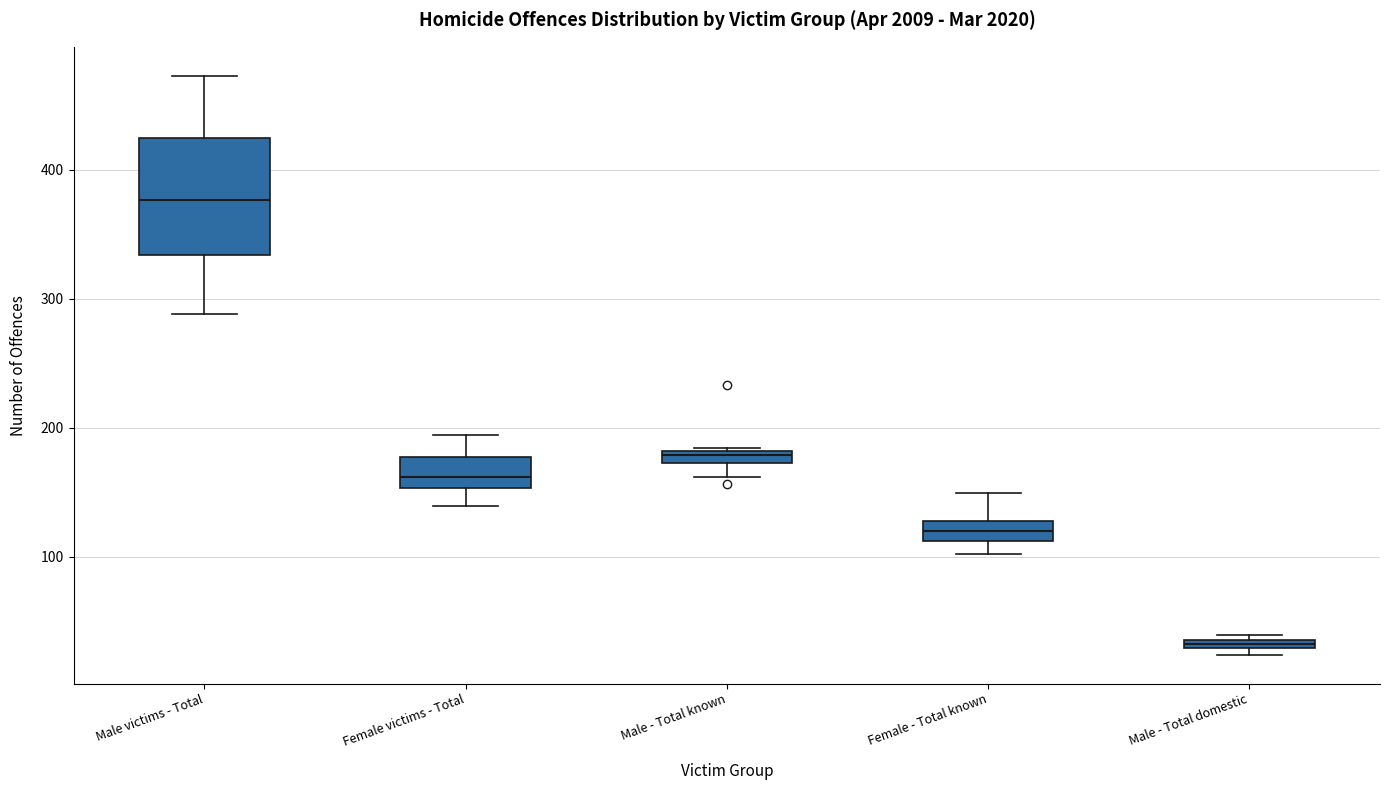

Which box's median line is the lowest?

Male - Total domestic